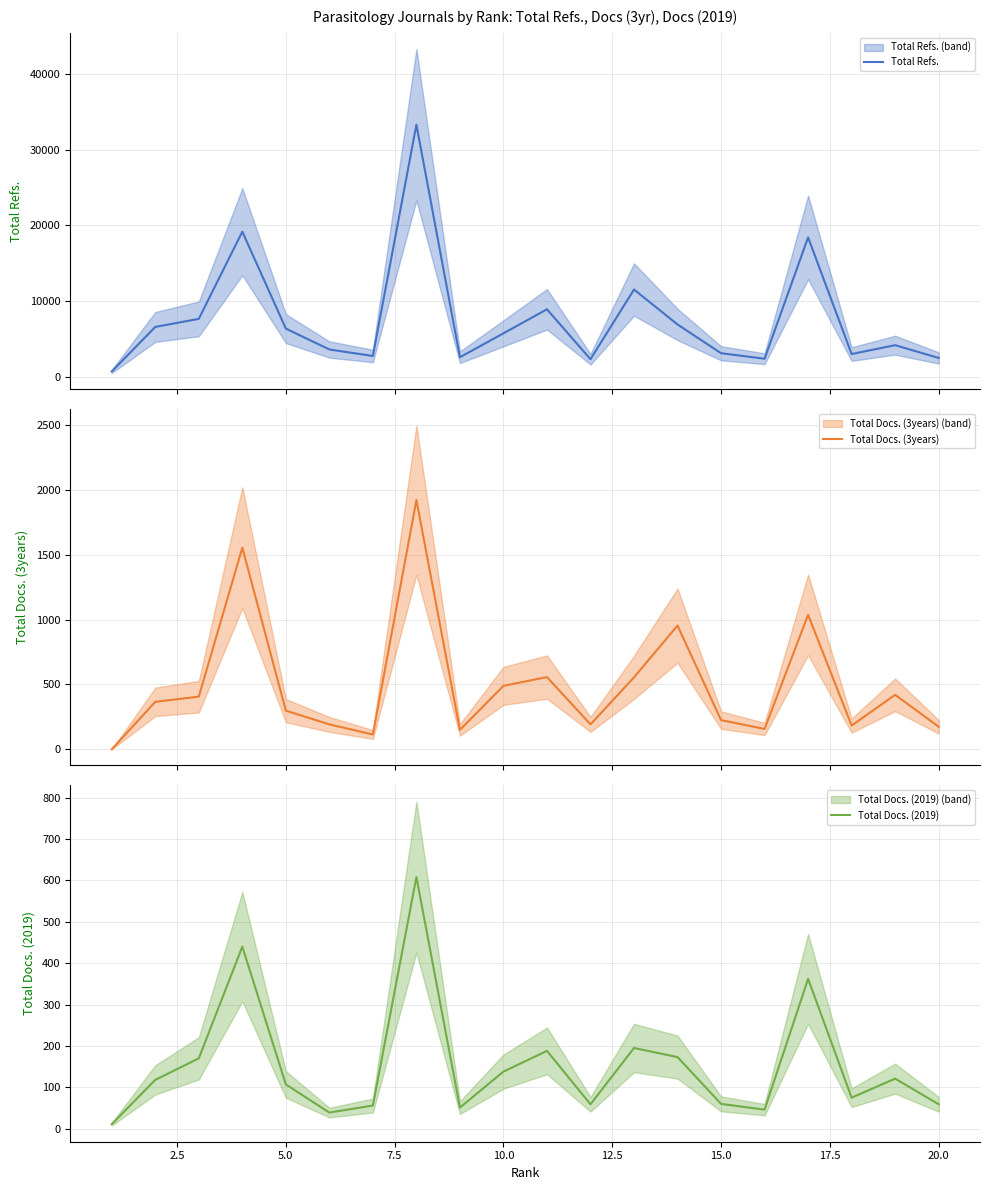

Count the number of data series in this chart.

3